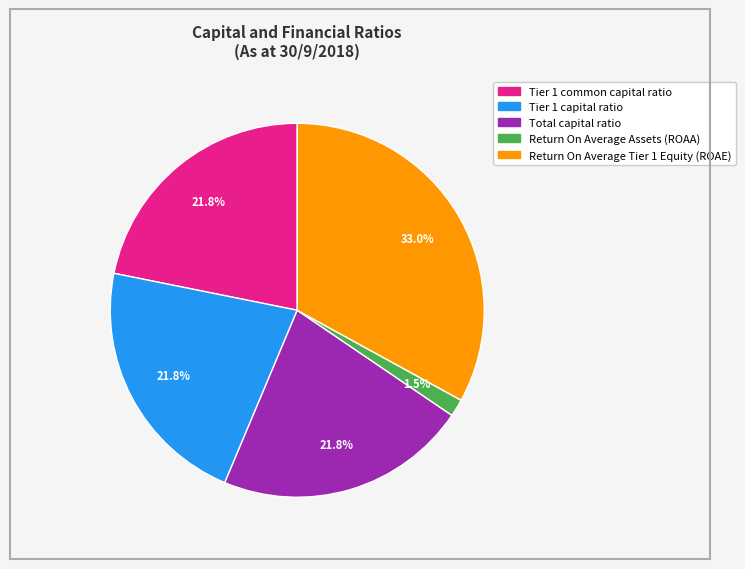

Do Tier 1 capital ratio and Return On Average Assets (ROAA) together represent more than half of the pie?

No